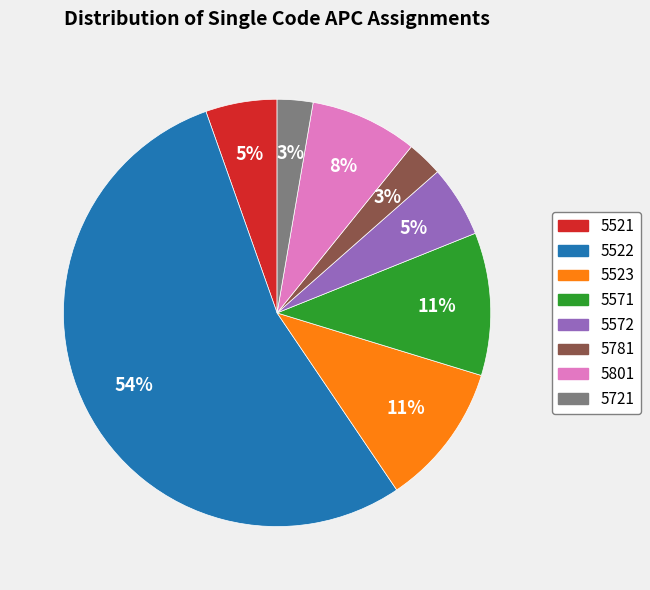

Which slice is the largest?

5522